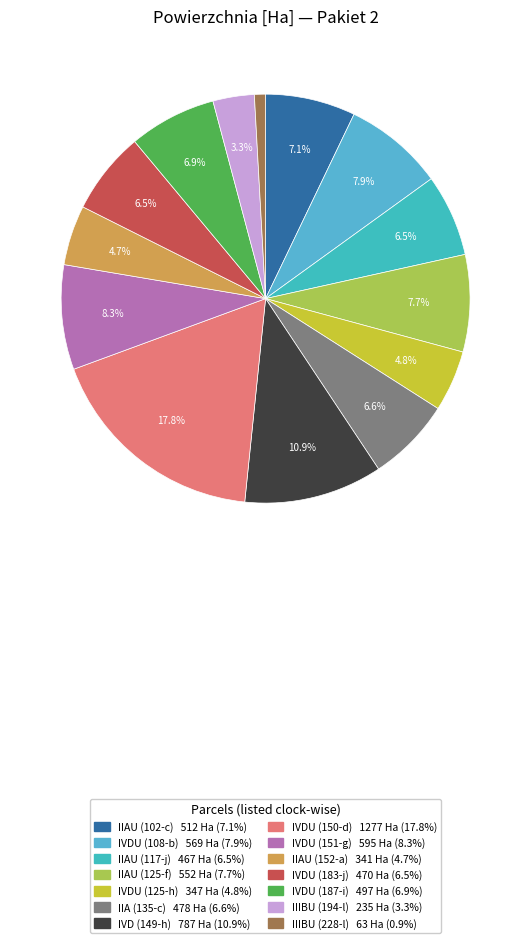

Is there a majority slice in this chart?

No